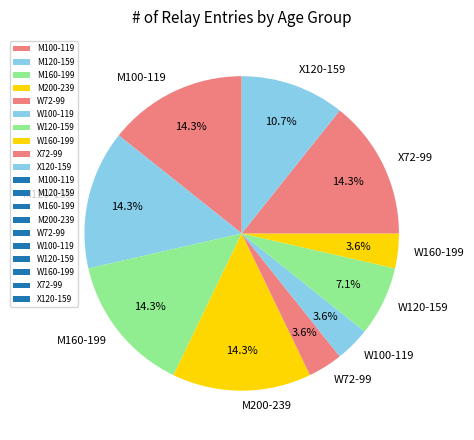

Do X120-159 and M160-199 together represent more than half of the pie?

No